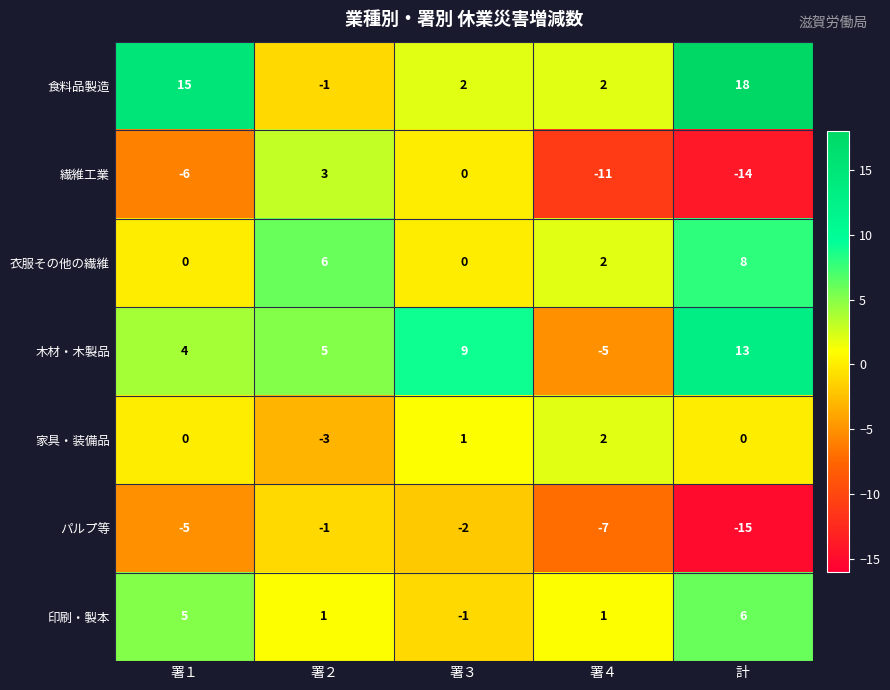

True or false: 木材・木製品 has a value of 7 at 署２.

False